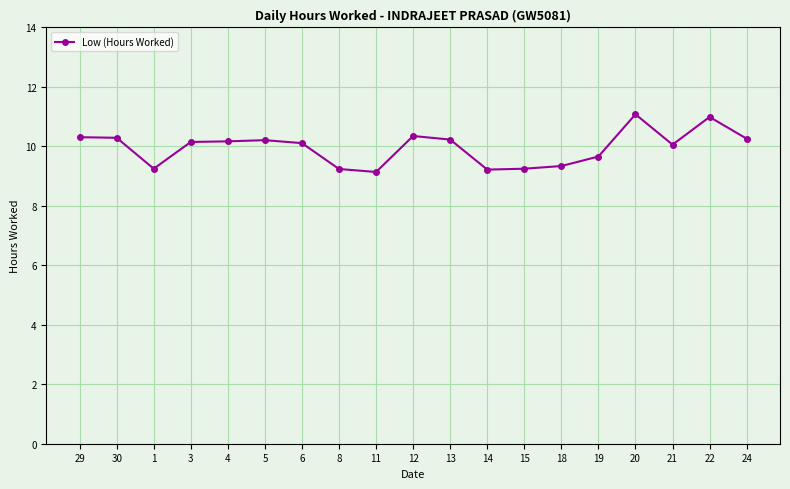

Is it true that the value at 13 is 10.2?

True